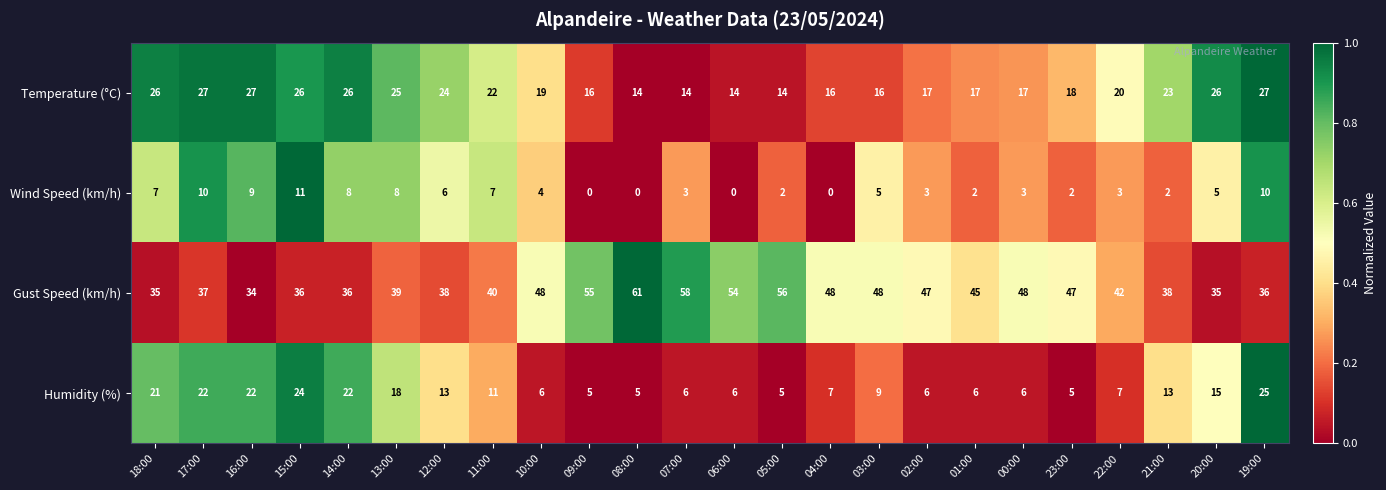

At how many categories does at least one series exceed 0?

24